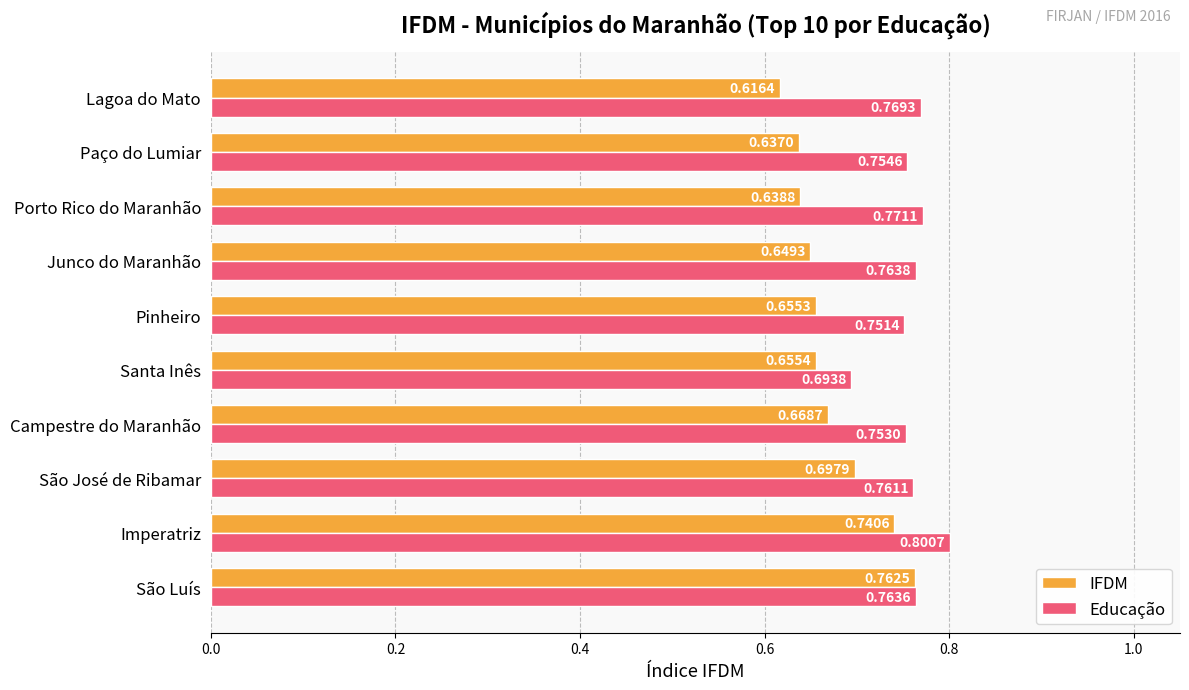

Which label corresponds to the smallest value in the chart?

Lagoa do Mato